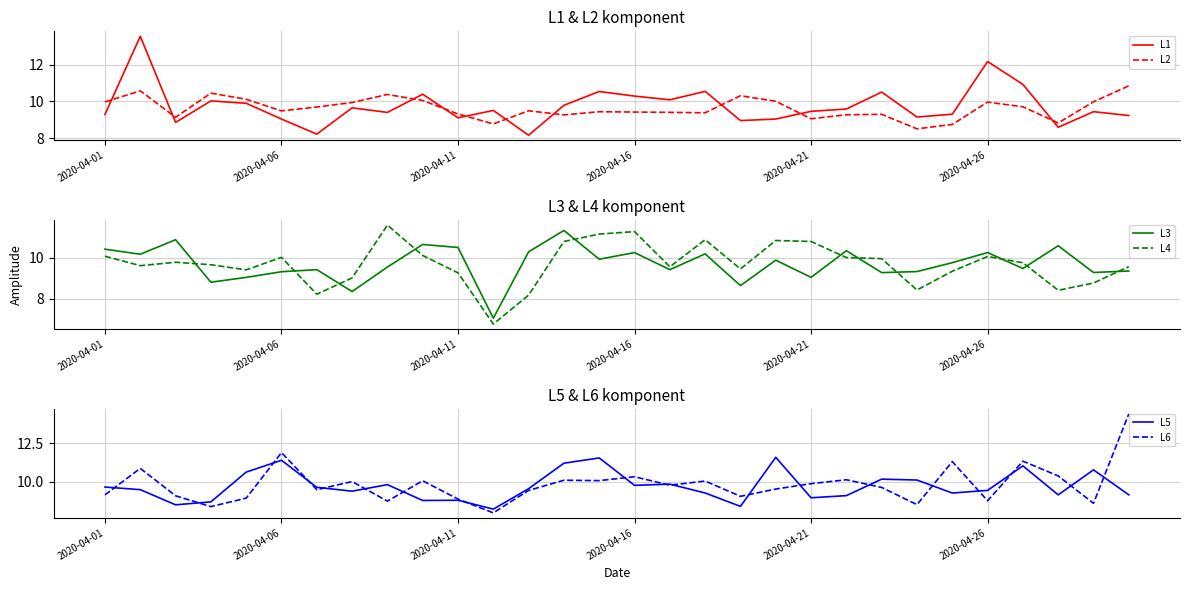

Is this an area chart (filled region under the line)?

No